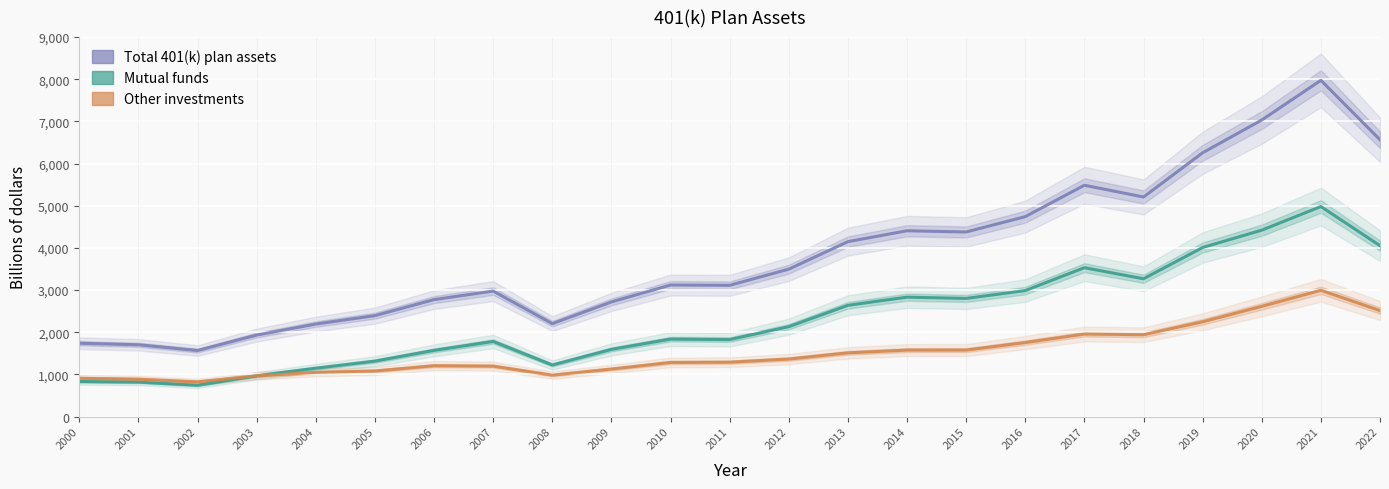

True or false: Other investments and Mutual funds intersect in this chart.

True